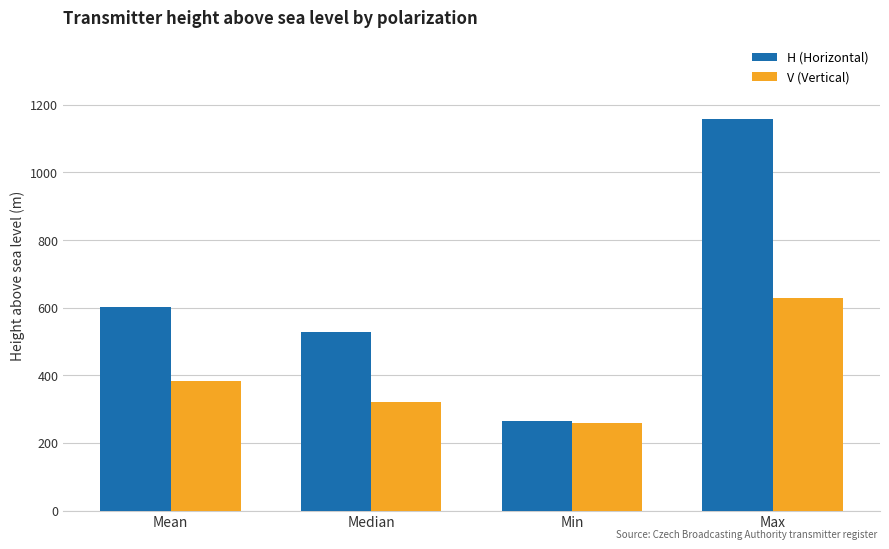

What is the greatest value displayed?

1159